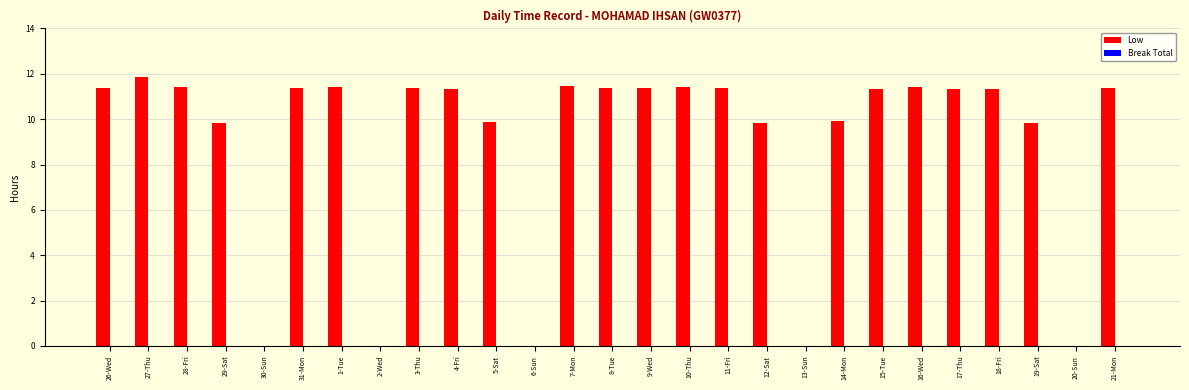

The chart shows a value of 4.4 at 9-Wed. True or false?

False